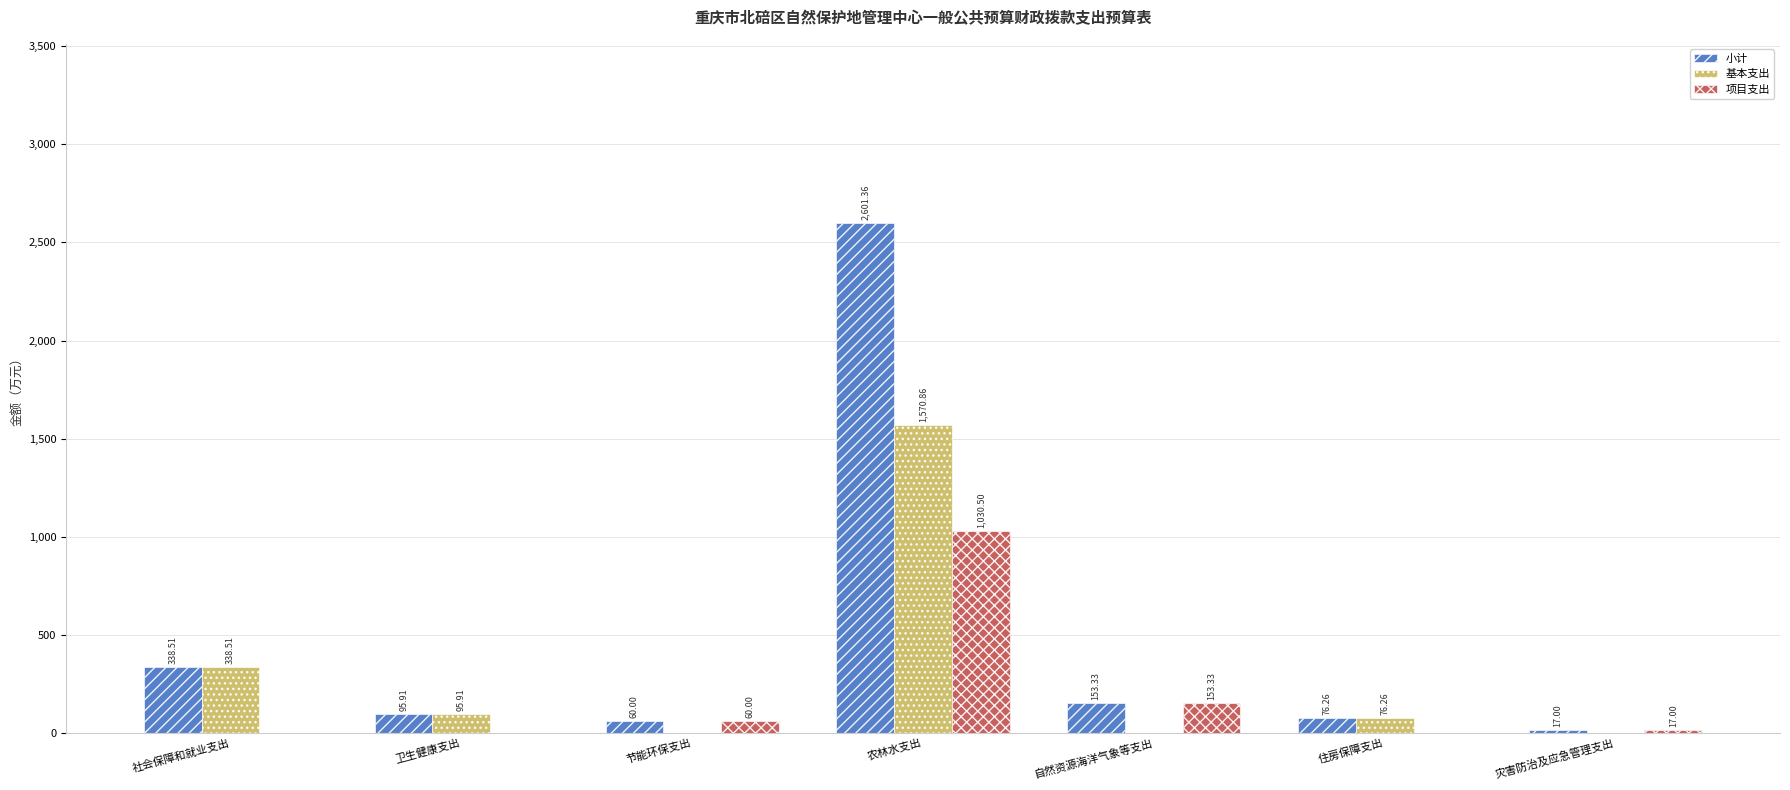

Is it true that 项目支出 equals 0.0 at 卫生健康支出?

True